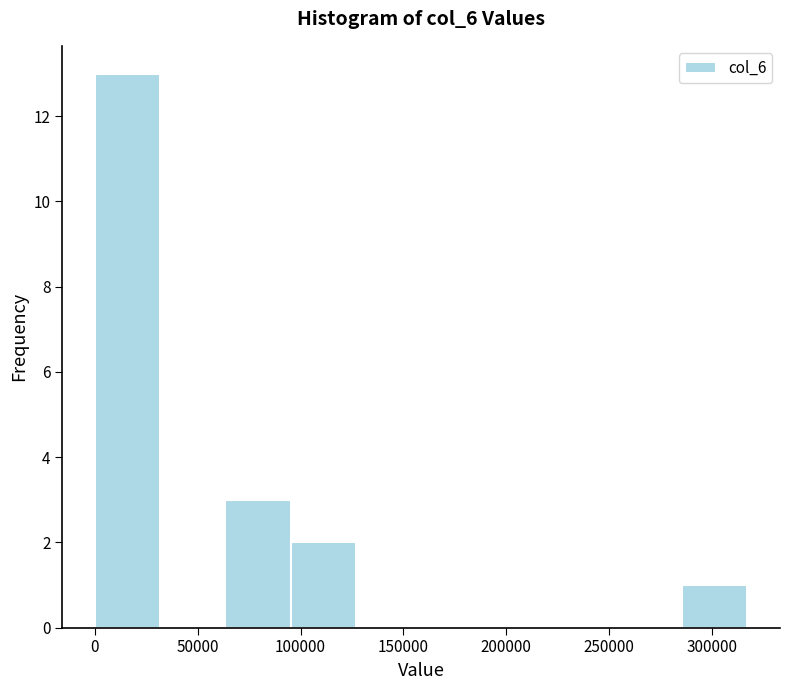

Reading left to right, list every bar in this chart as the range it spans on the x-axis followed by its height. Neither the bar edges nor the heights are printed on the chart, so give them approximately, as read against the axes.

0 to 30000: 13
30000 to 65000: 0
65000 to 95000: 3
95000 to 125000: 2
125000 to 160000: 0
160000 to 190000: 0
190000 to 220000: 0
220000 to 255000: 0
255000 to 285000: 0
285000 to 315000: 1